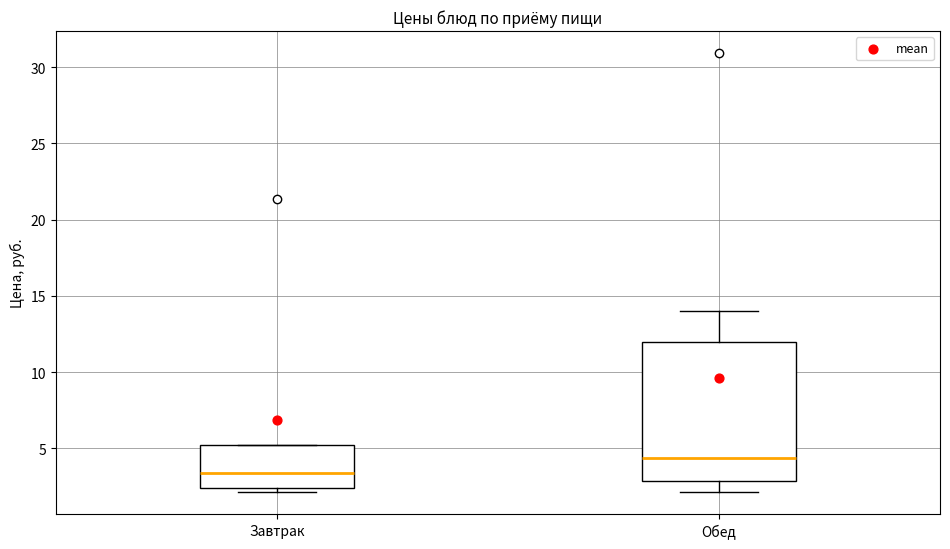

Which box is the tallest, from its lower edge to its upper edge?

Обед